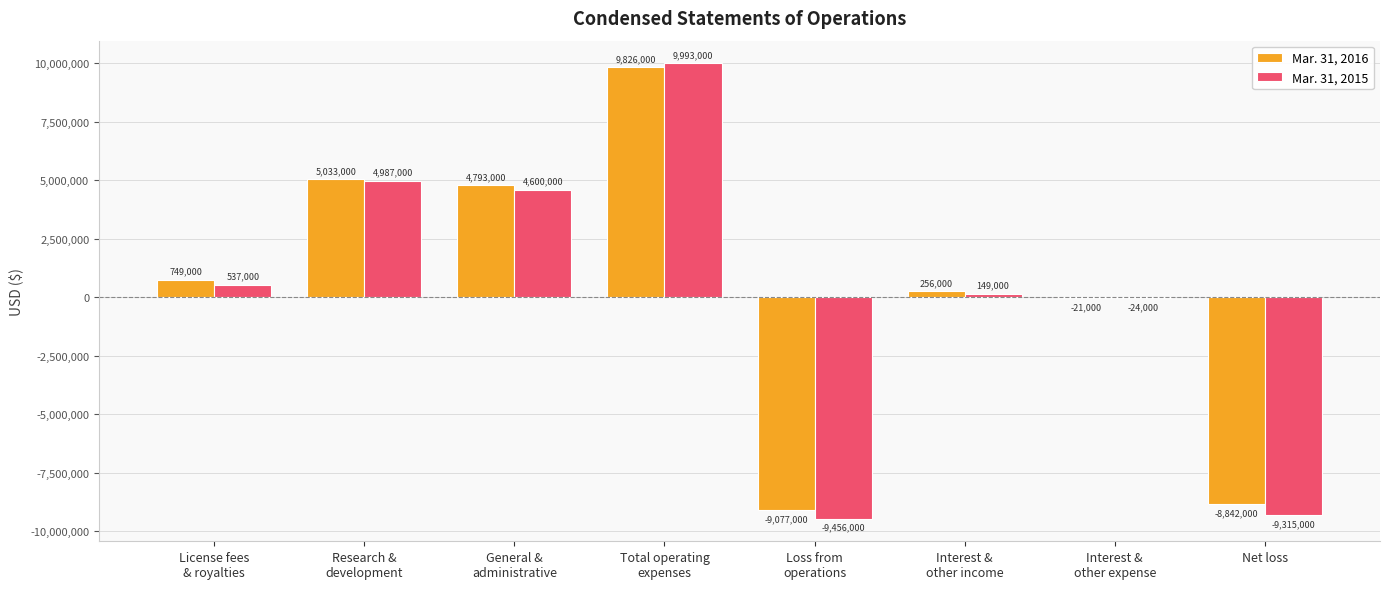

What is the highest value of the Mar. 31, 2016 series?

9826000